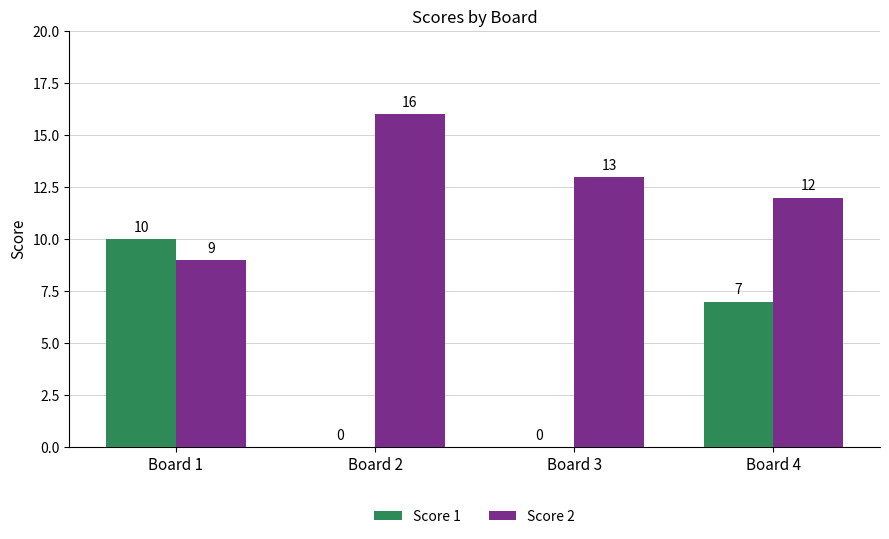

What is the sum of all Score 2 values?

50